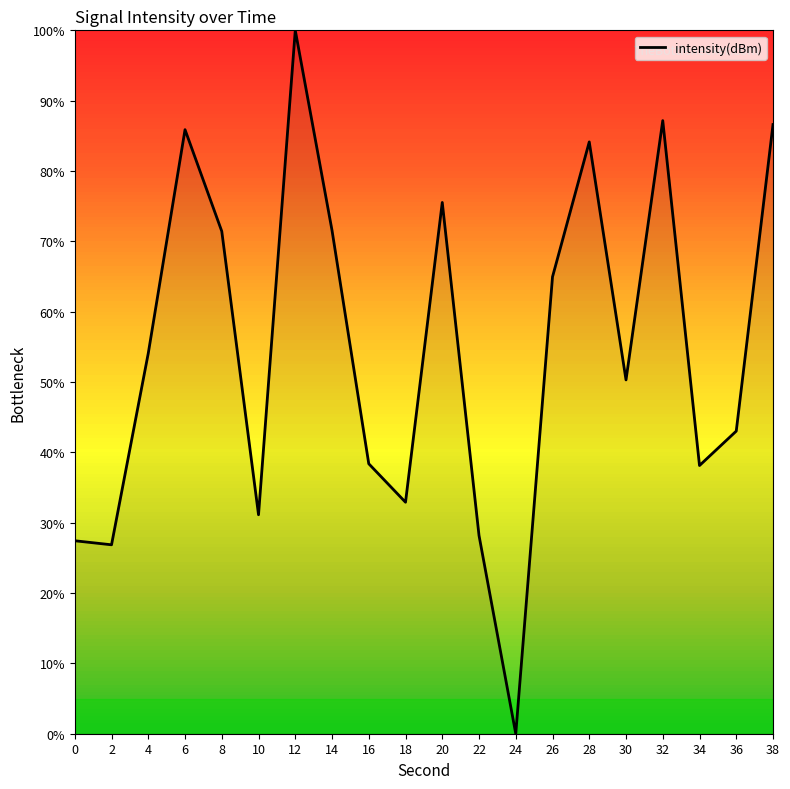

What is the difference between the values at 16 and 18?

5.5